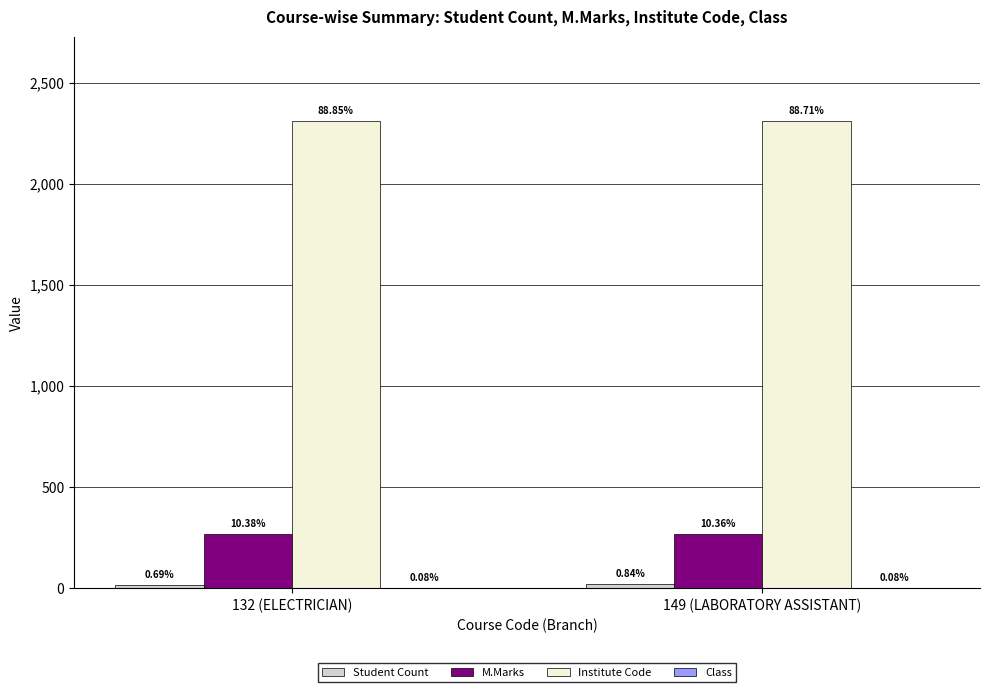

Are the bars grouped side by side (vs. stacked)?

Yes